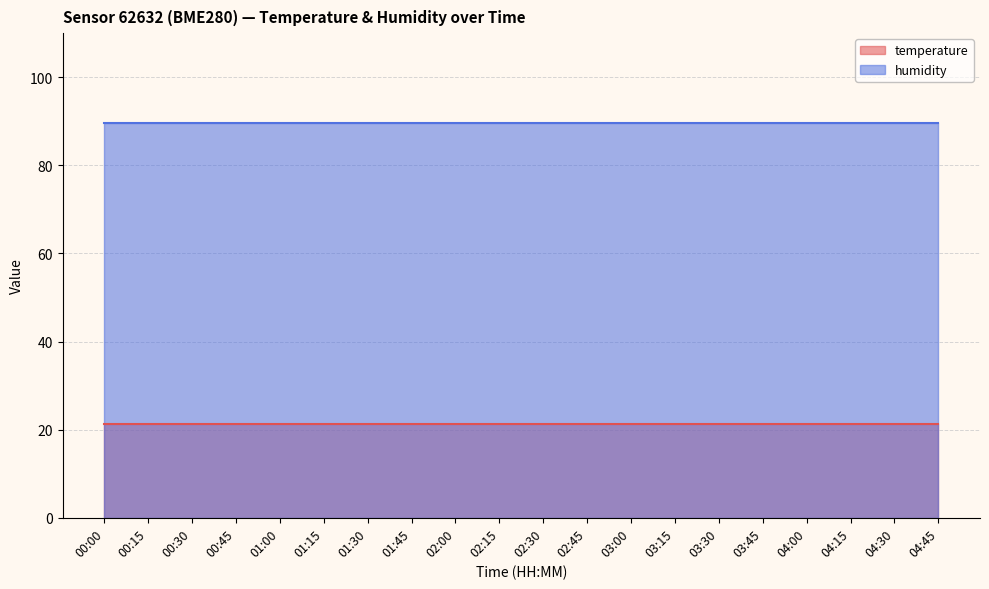

Does the chart have visible grid lines?

Yes